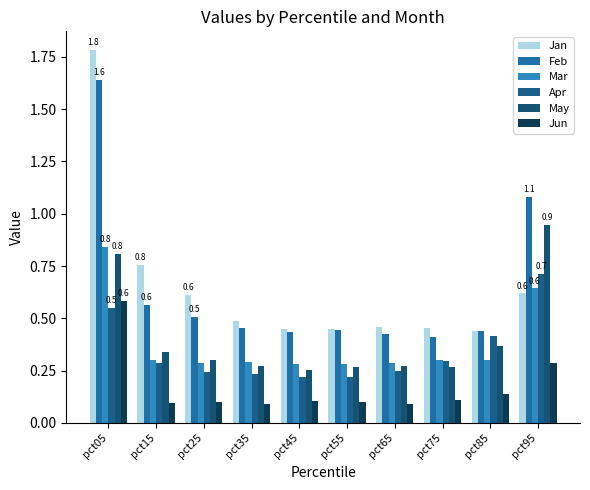

How many series are shown in this chart?

6